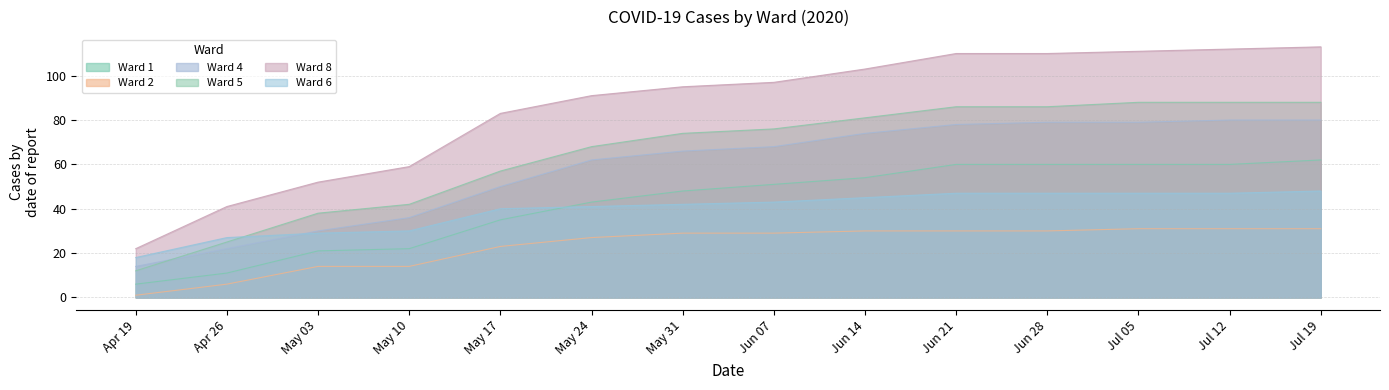

How many values in the Ward 2 series are below 29?

6